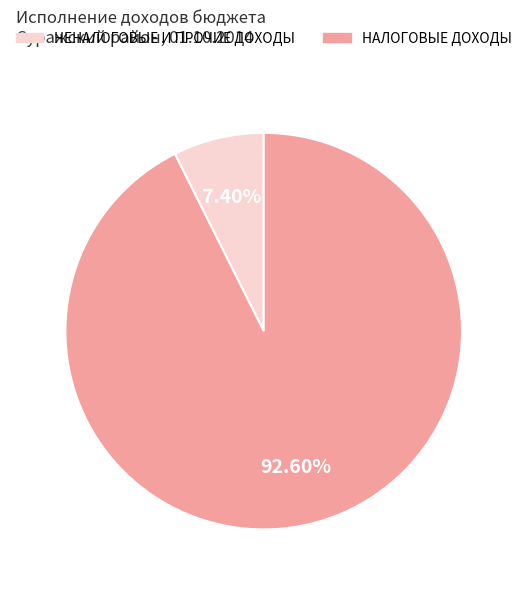

To the nearest percent, what is the average slice percentage?

50%